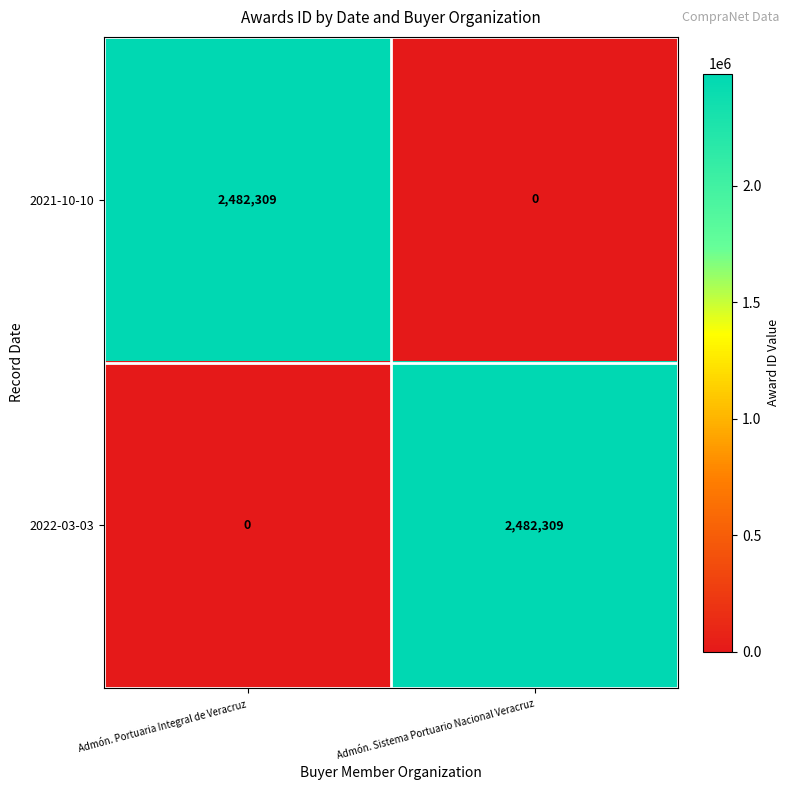

What is the approximate value of 2021-10-10 at Admón. Portuaria Integral de Veracruz?

2482309